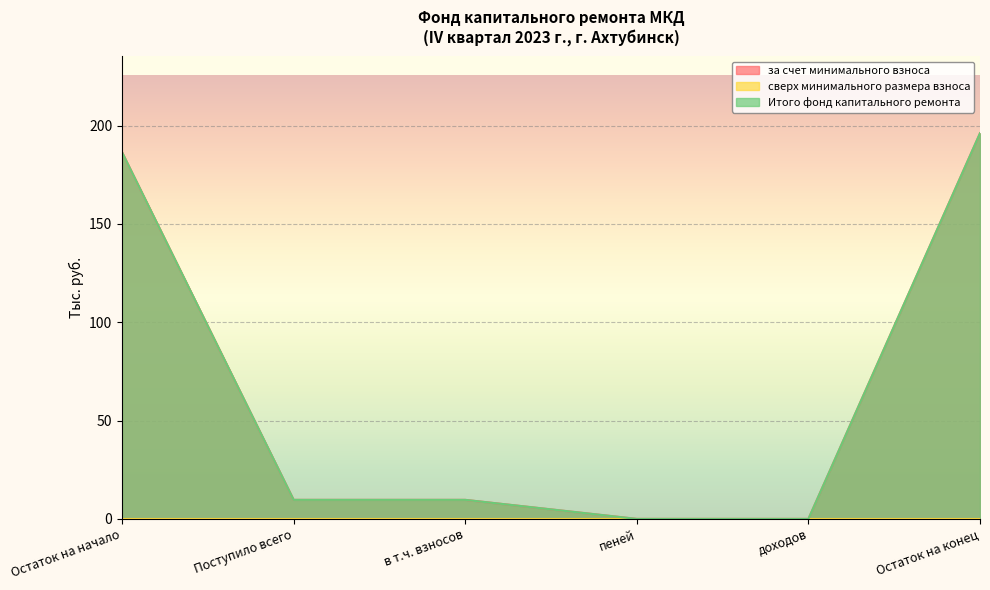

Is the value of за счет минимального взноса at Поступило всего greater than the value of Итого фонд капитального ремонта at Остаток на конец?

No